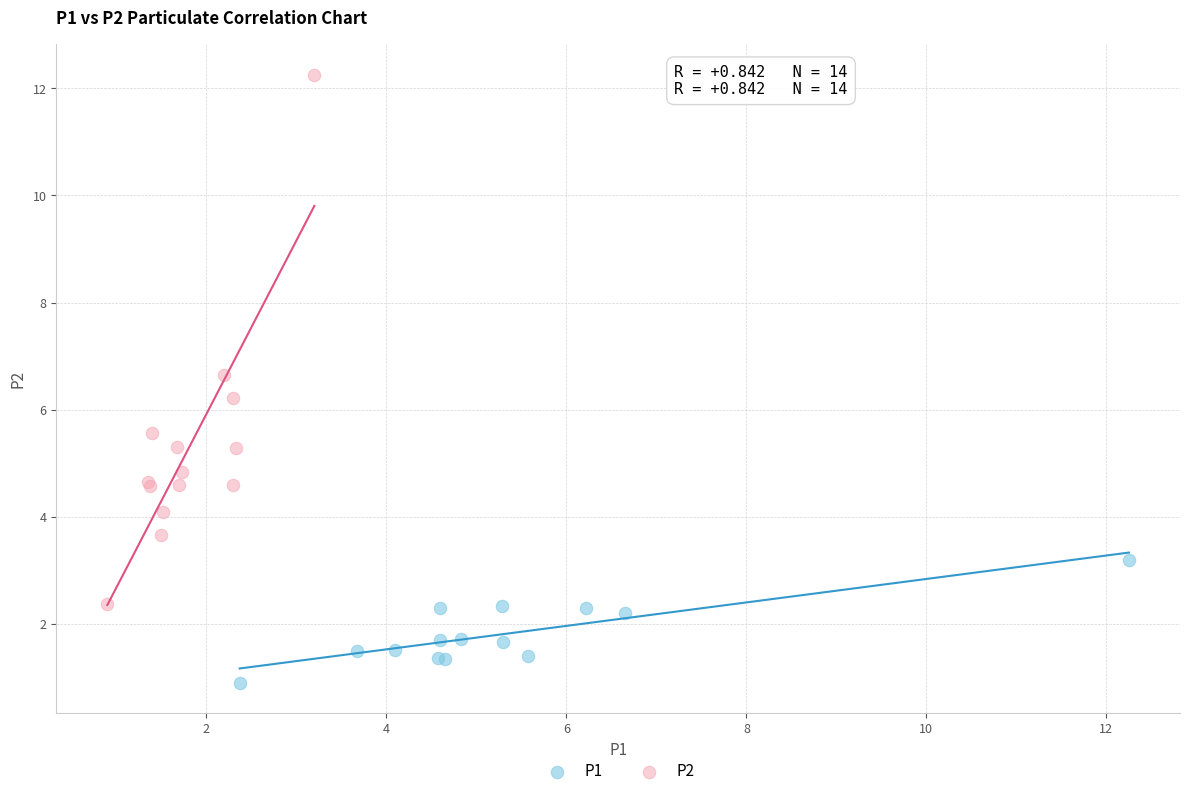

Which series reaches the minimum Y coordinate?

P1